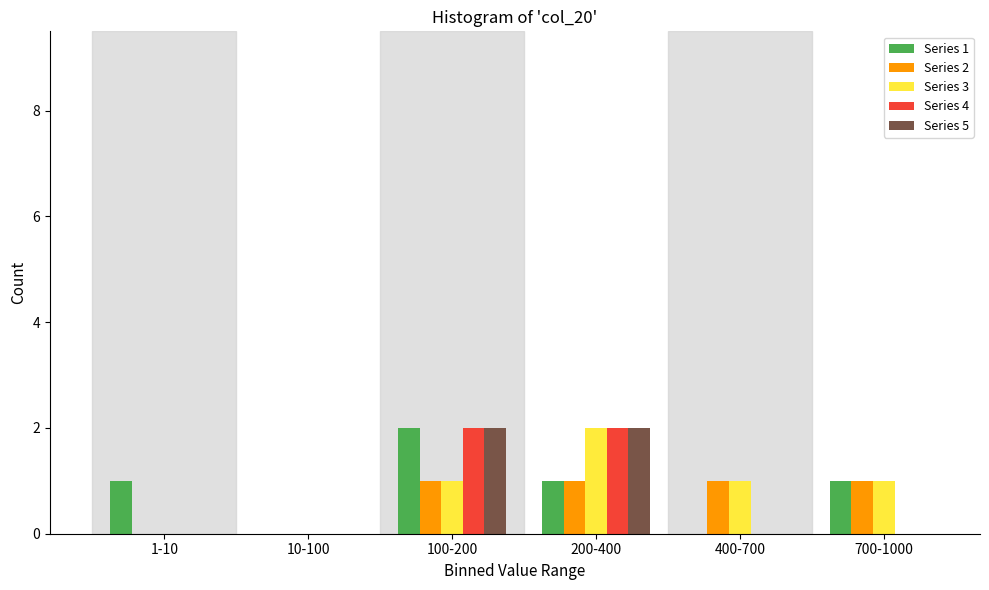

Reading left to right, transcribe all the data shown in this chart.

Series 1: 1-10=1	10-100=0	100-200=2	200-400=1	400-700=0	700-1000=1
Series 2: 1-10=0	10-100=0	100-200=1	200-400=1	400-700=1	700-1000=1
Series 3: 1-10=0	10-100=0	100-200=1	200-400=2	400-700=1	700-1000=1
Series 4: 1-10=0	10-100=0	100-200=2	200-400=2	400-700=0	700-1000=0
Series 5: 1-10=0	10-100=0	100-200=2	200-400=2	400-700=0	700-1000=0